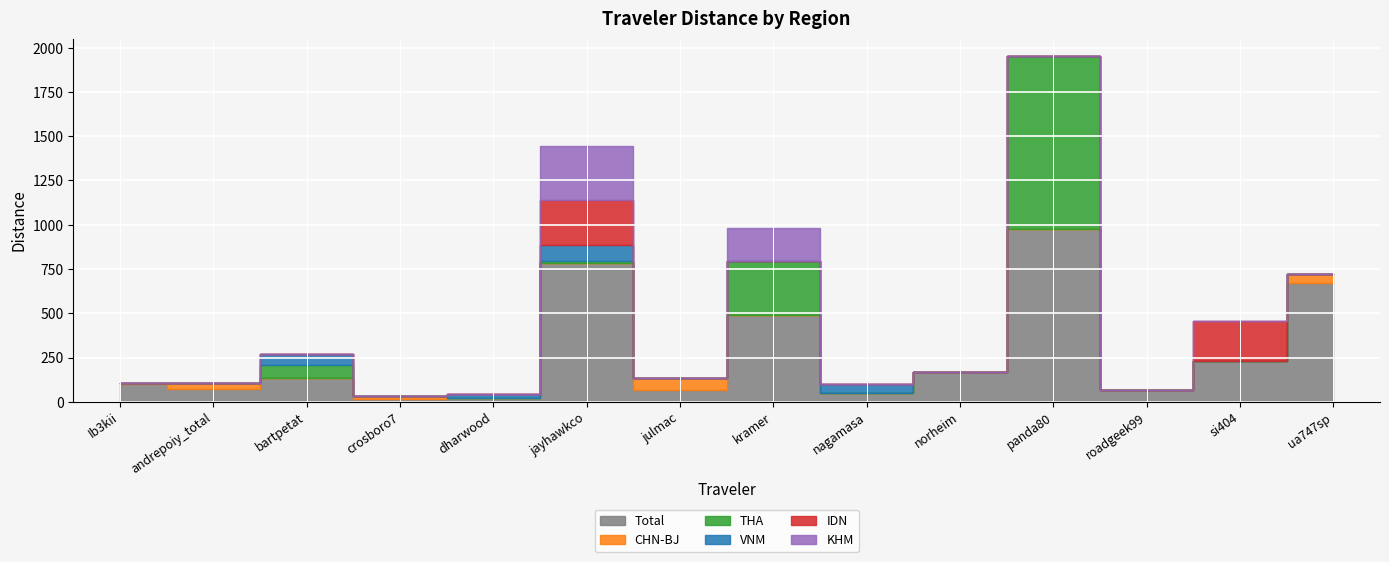

At which label does KHM reach its peak?

jayhawkco